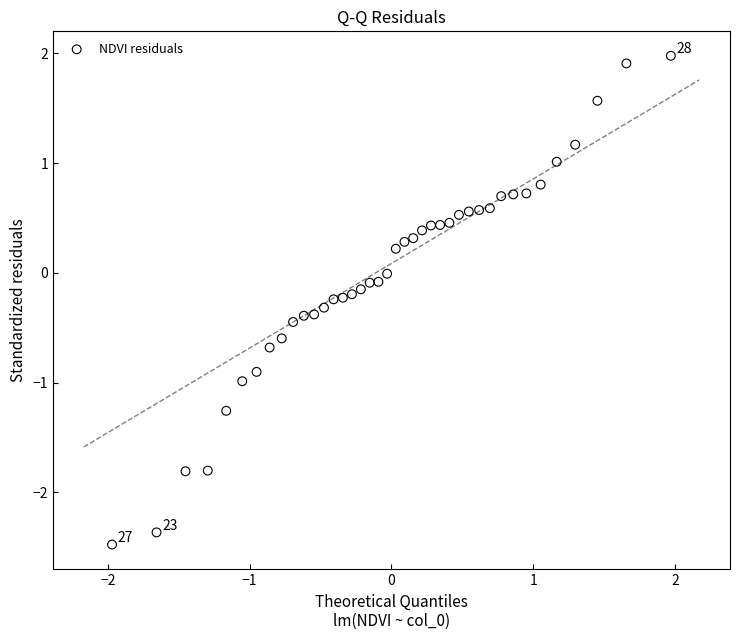

What is the range of Y values (max minus min)?

4.5